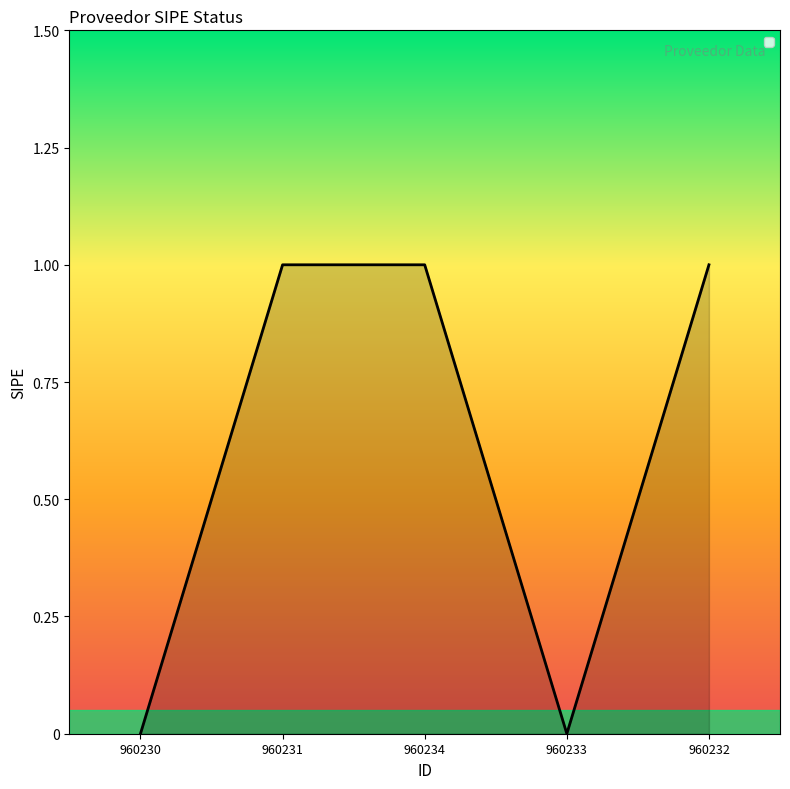

What is the change in value from 960230 to 960231?

+1